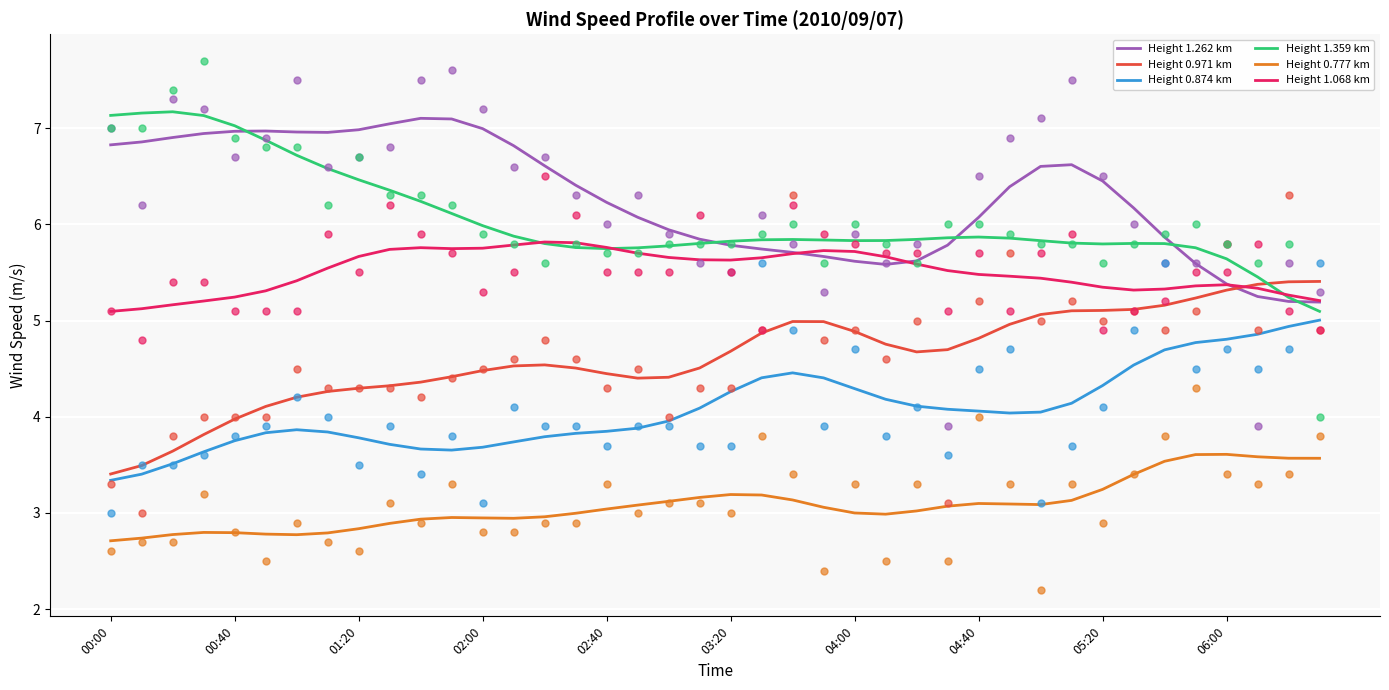

True or false: Height 0.874 km and Height 1.262 km intersect in this chart.

False